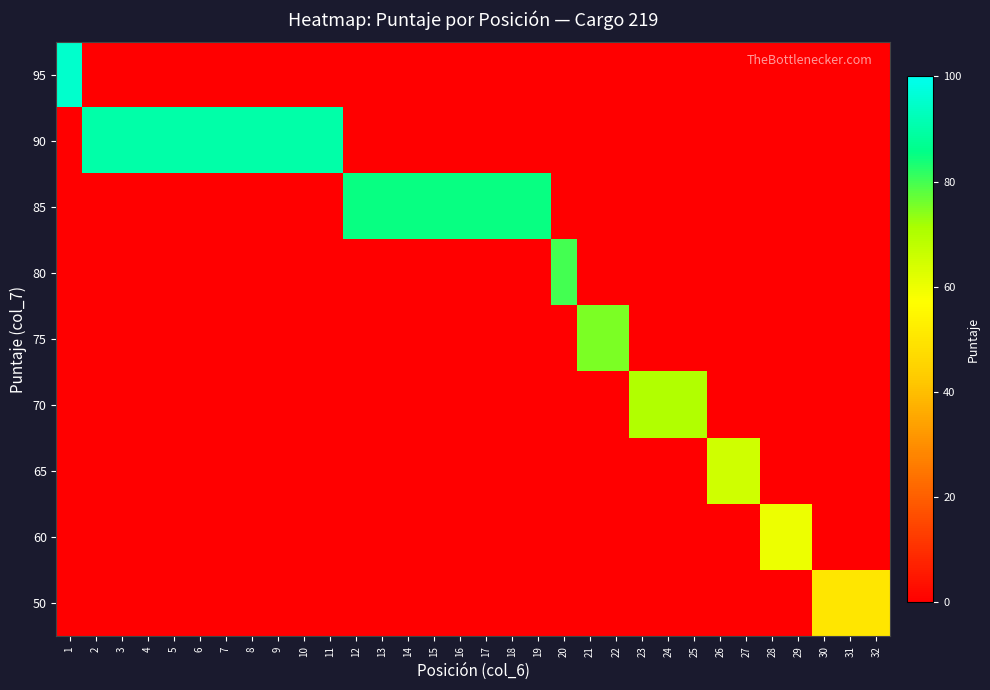

At how many categories does at least one series exceed 24?

32